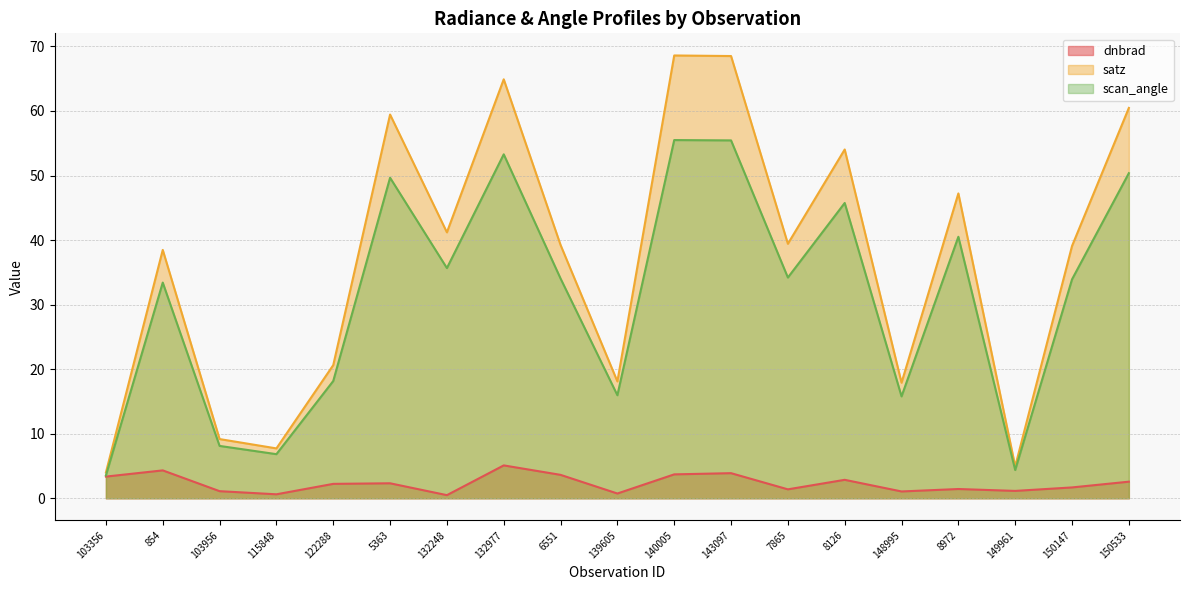

What is the sum of the dnbrad values at 150533 and 140005?

6.3